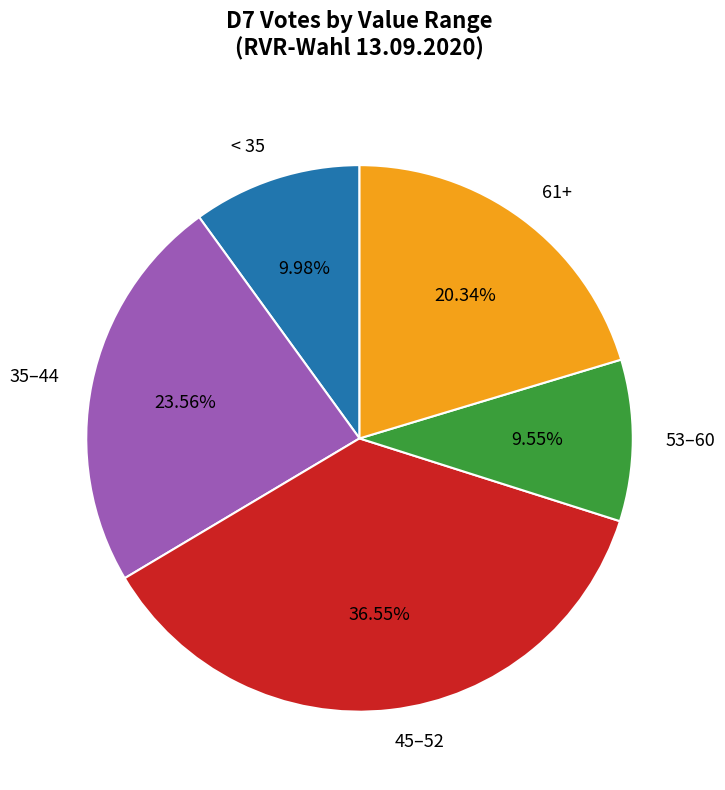

Does any single category account for the majority?

No